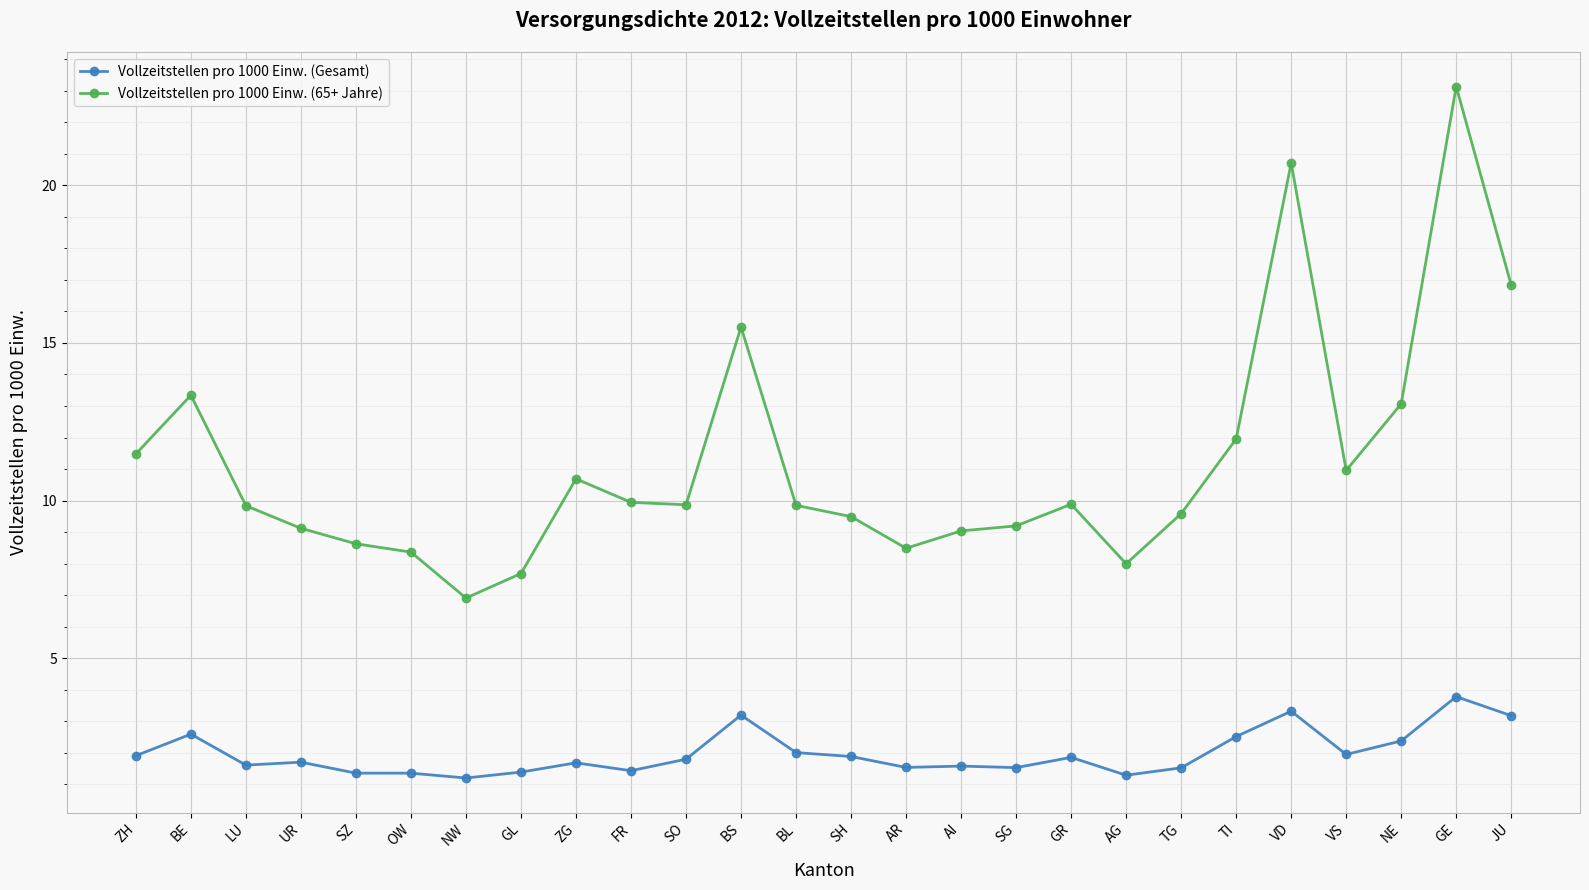

What is the sum of the Vollzeitstellen pro 1000 Einw. (Gesamt) values at NE and ZG?

4.1